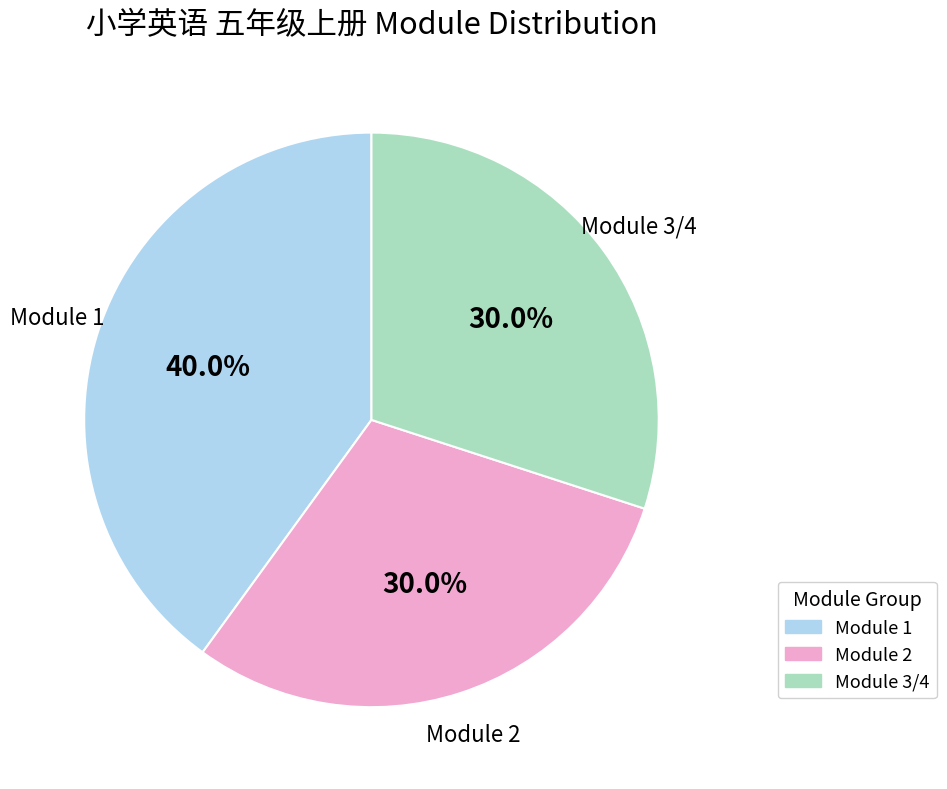

Count the number of slices in the pie.

3